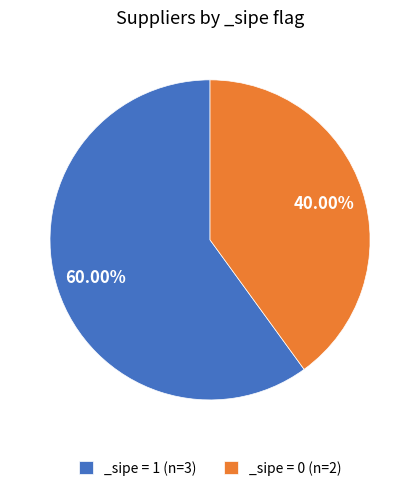

What is the largest slice in the pie chart?

_sipe = 1 (n=3)